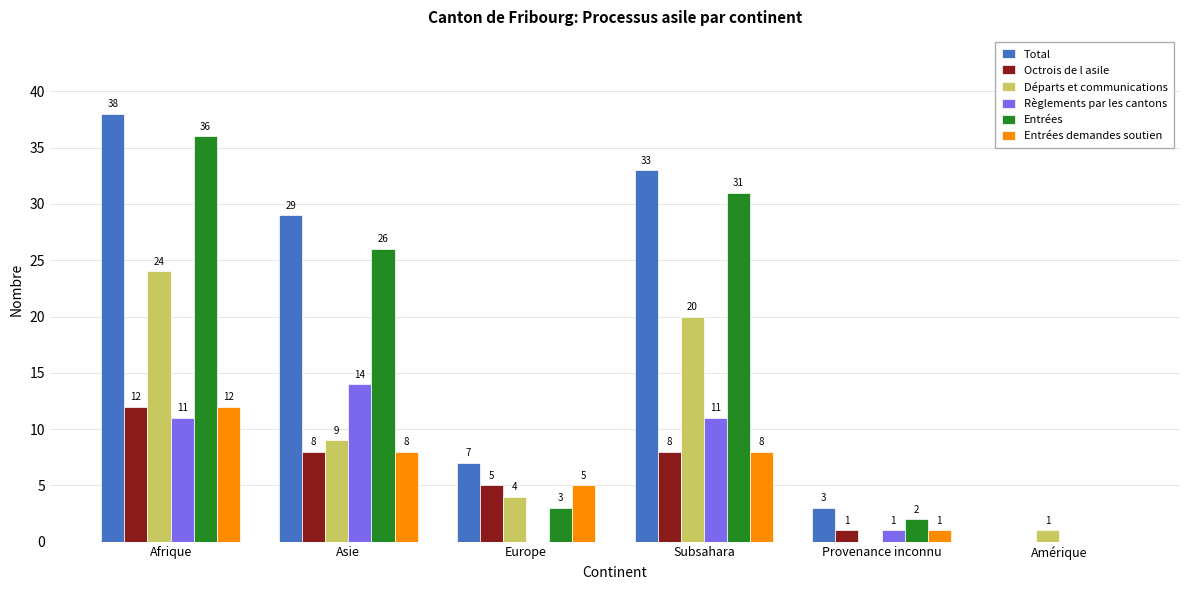

What is the sum of the Total values at Provenance inconnu and Asie?

32